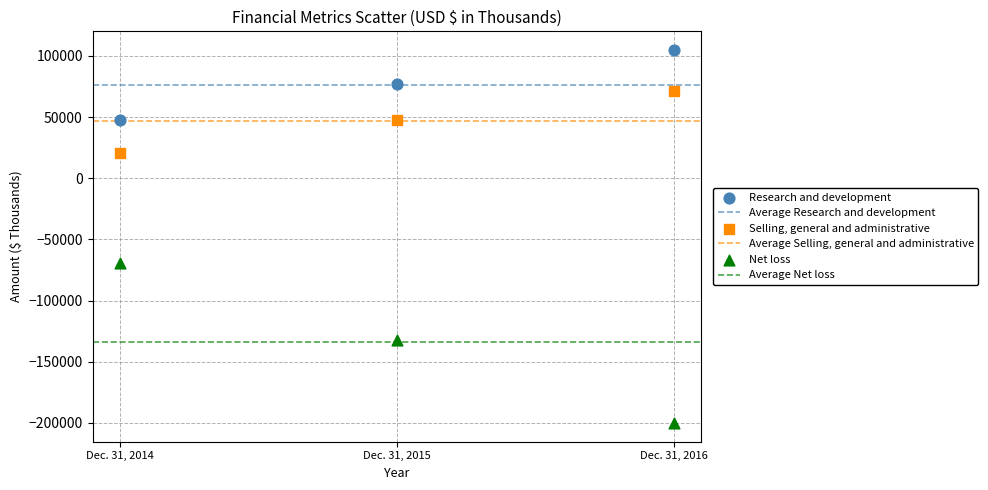

Across all series, what Y value is closest to -47624?

-68926